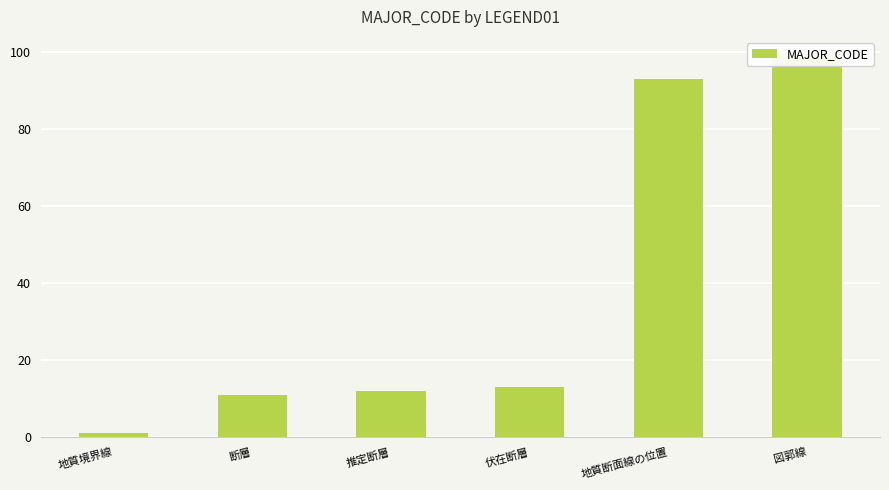

What is the difference between the values at 図郭線 and 断層?

88